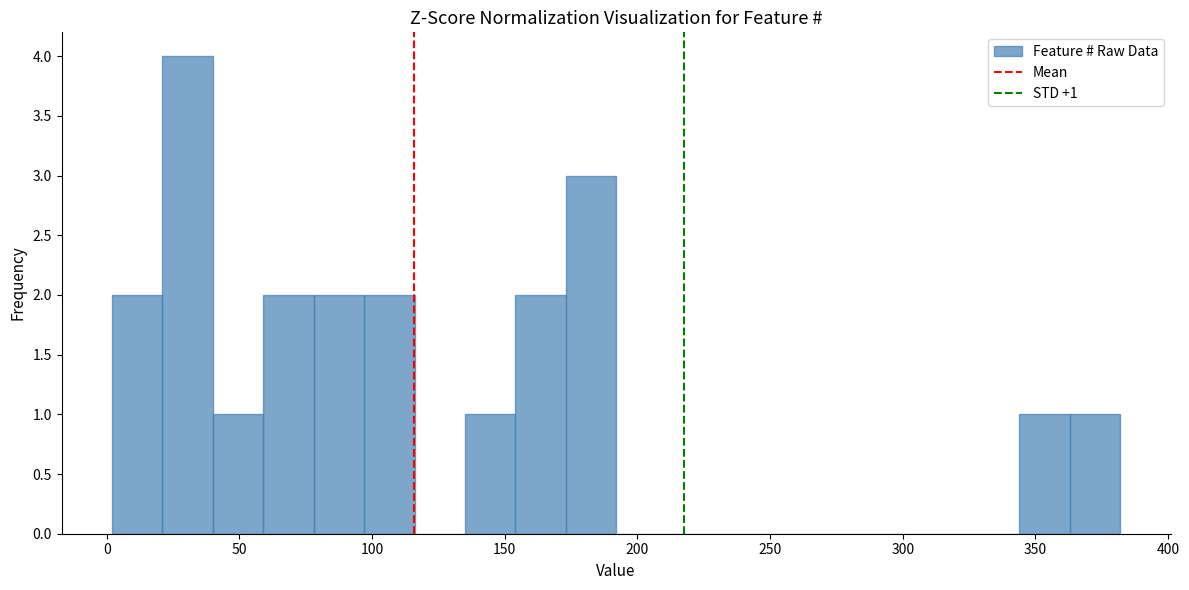

Read against the x-axis, roughly where is the centre of the tallest bar?

30